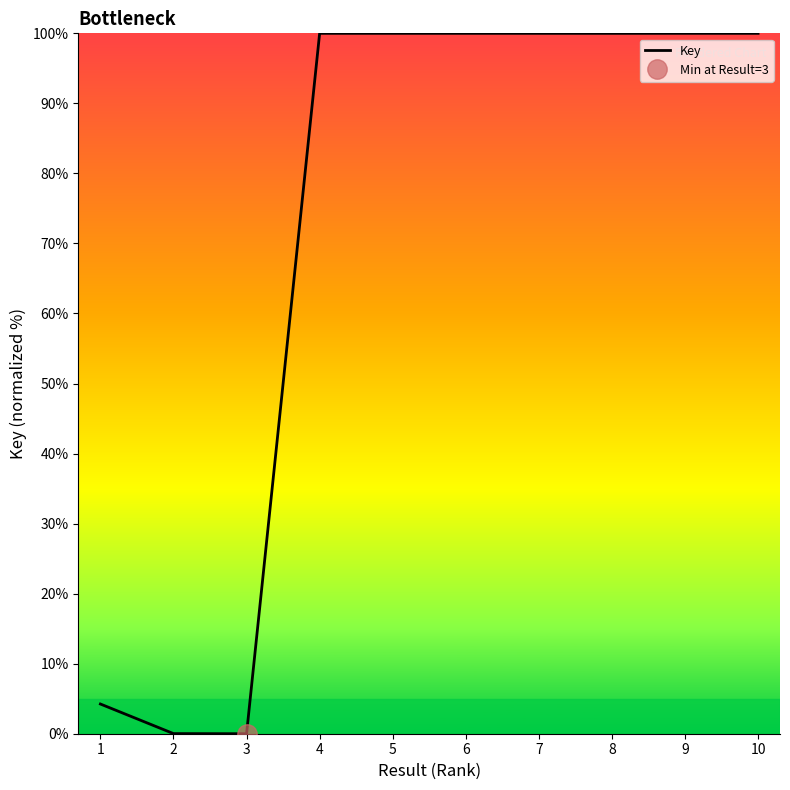

True or false: the data shows 4.2 at 1.

True